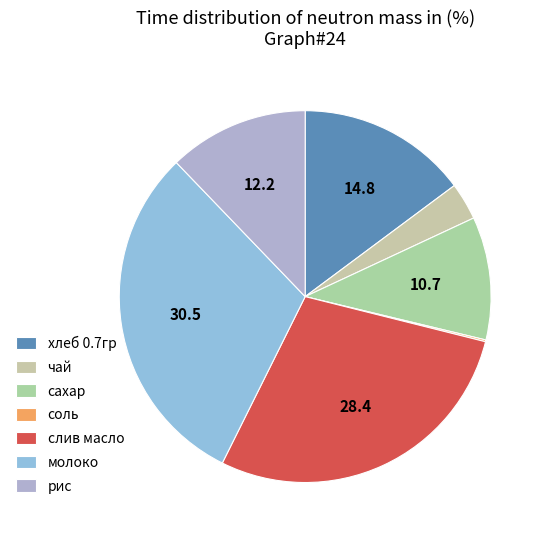

Which has a higher value, соль or молоко?

молоко